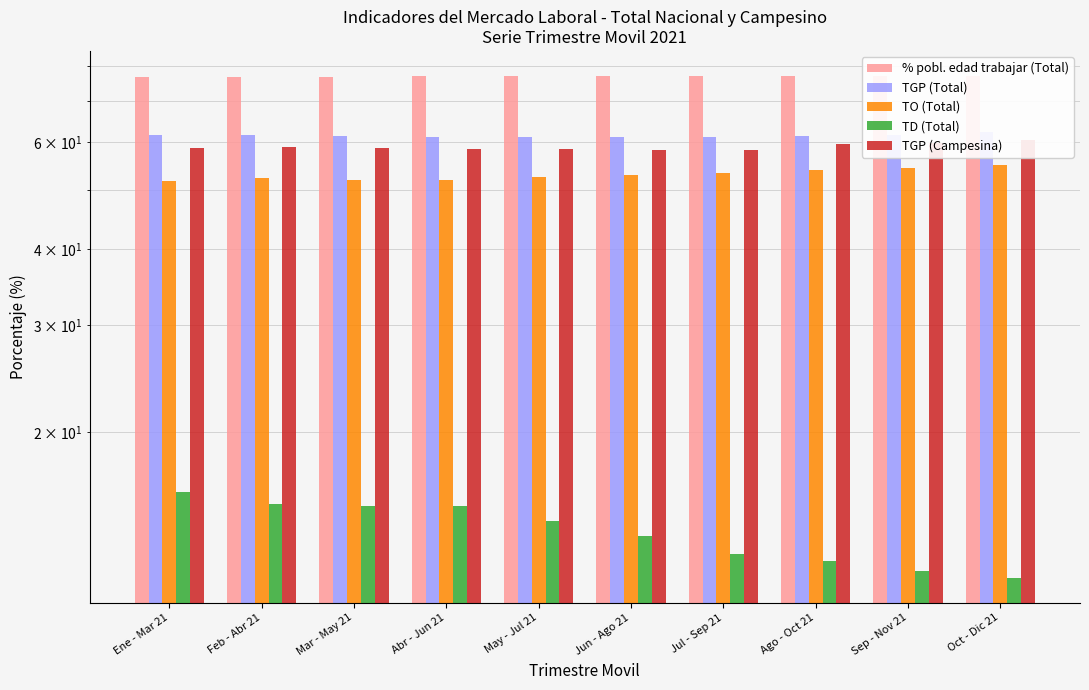

Which has a higher value, May - Jul 21 or Sep - Nov 21?

Sep - Nov 21